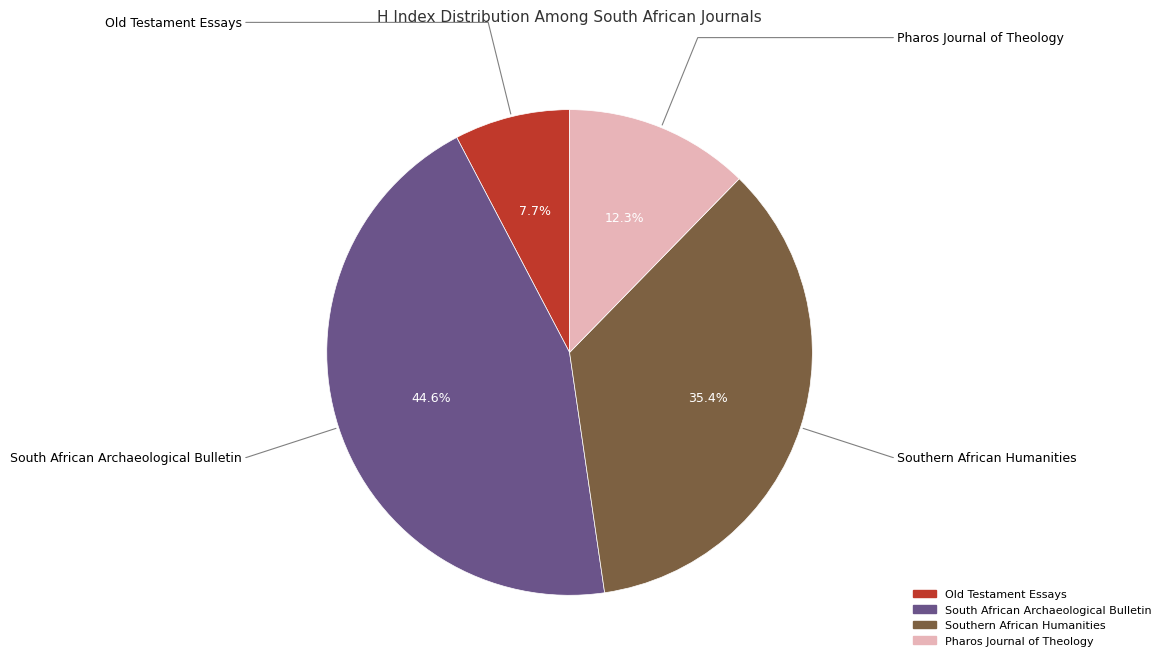

The South African Archaeological Bulletin slice represents 45% of the pie. True or false?

True